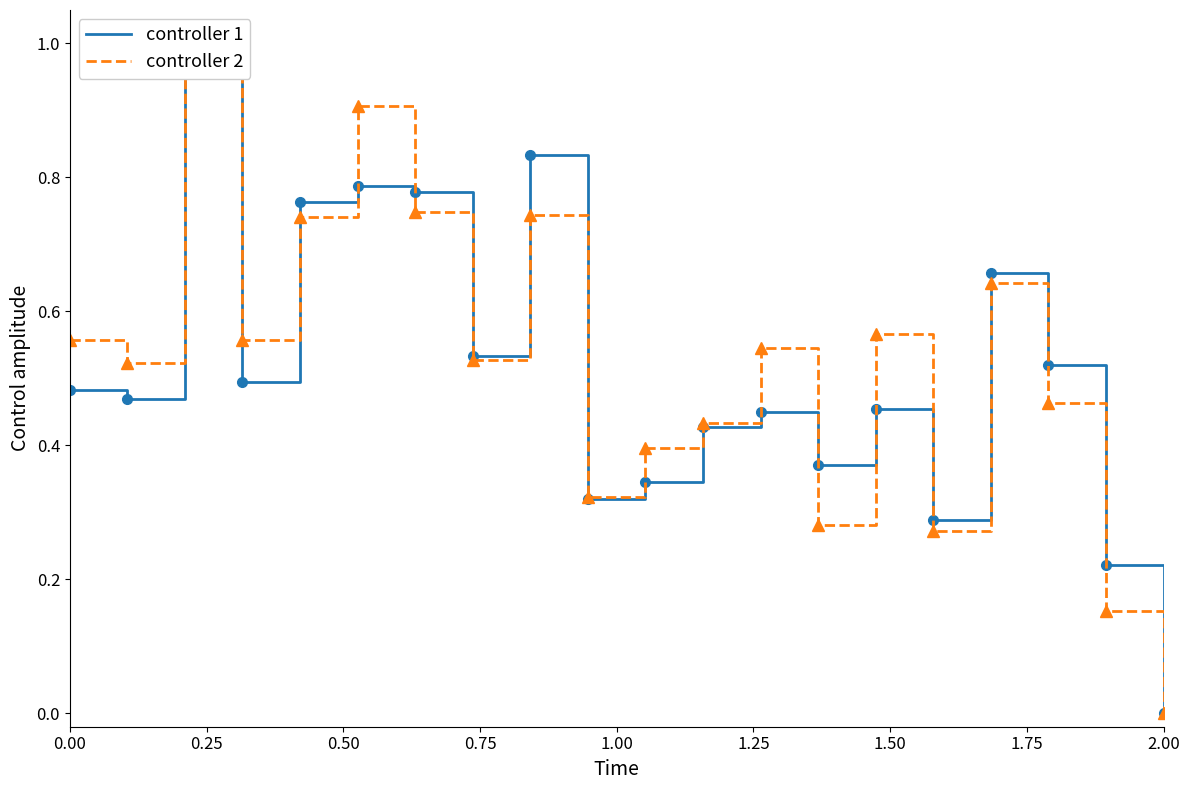

How many interior local peaks does the controller 1 series have?

6